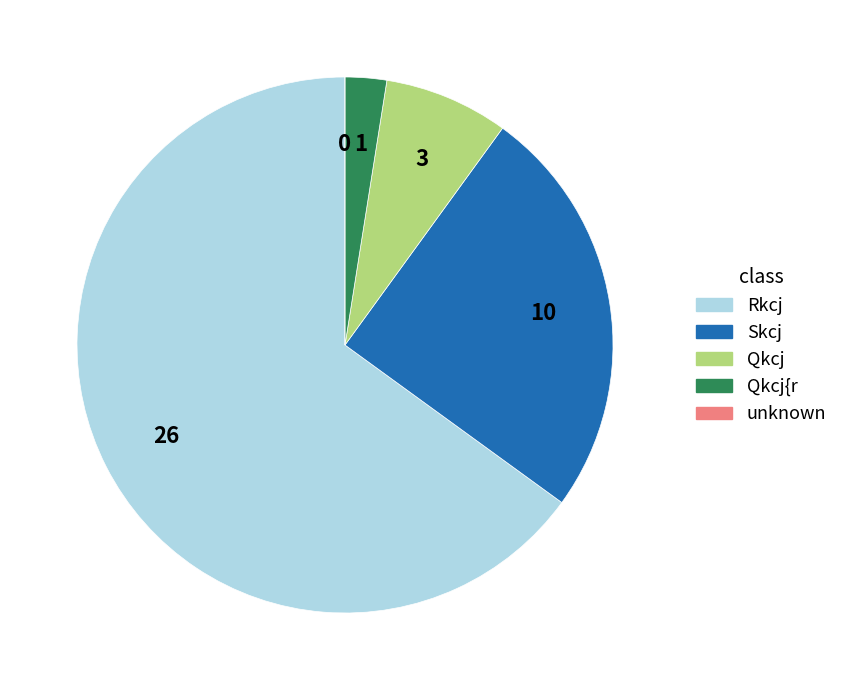

Does any single category account for the majority?

Yes